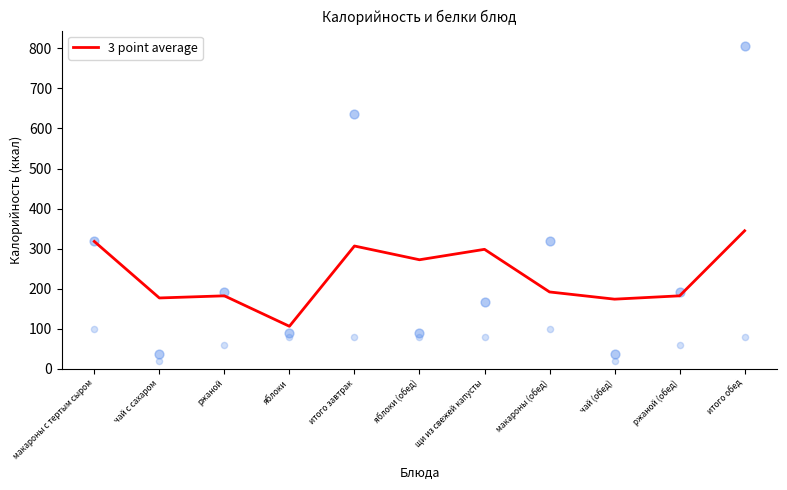

Which has a higher value, ржаной (обед) or ржаной?

ржаной (обед)